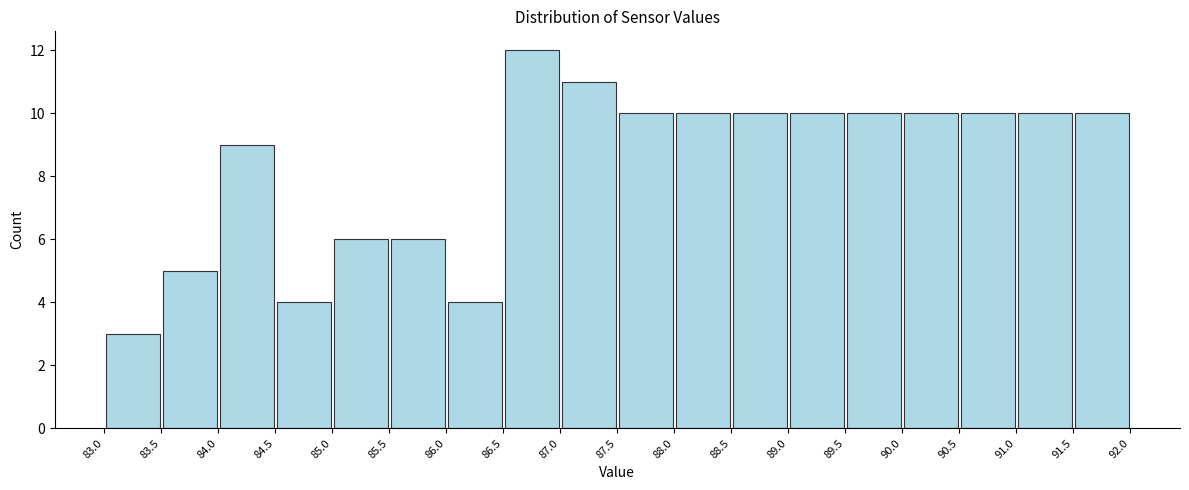

Which range on the x-axis has the tallest bar?

86.5 to 87.0